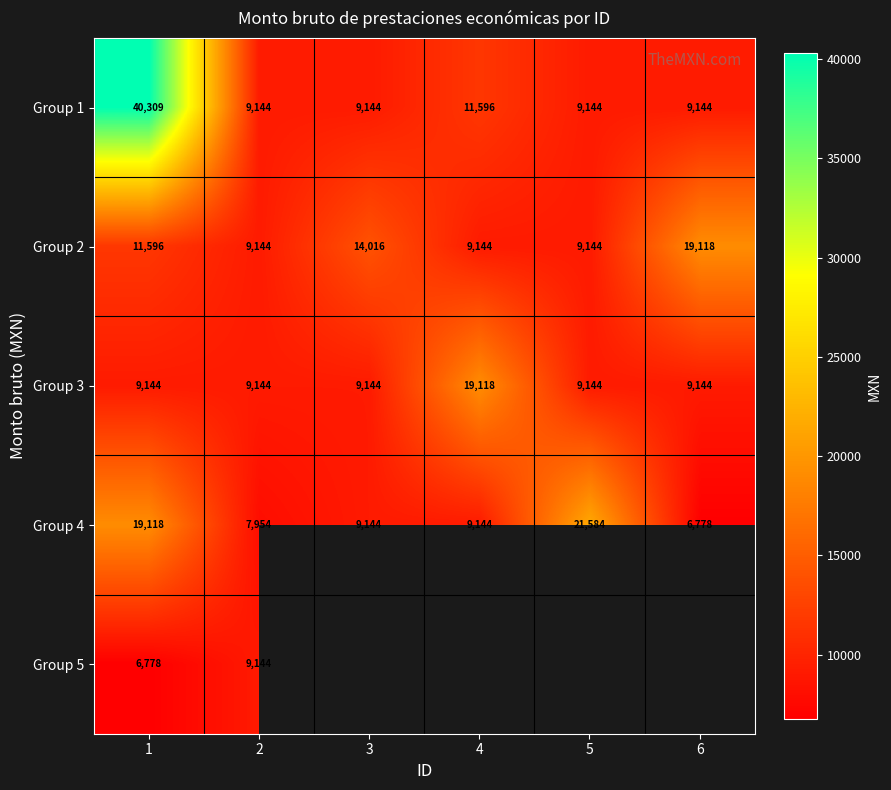

How many Group 2 values are between 9144 and 14016?

5